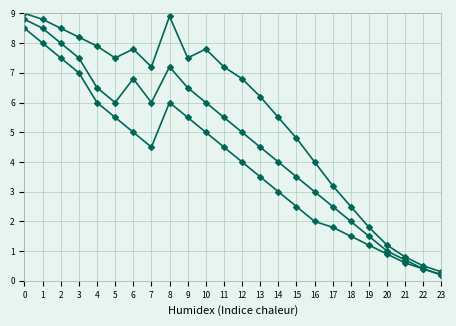

How many categories are shown in the chart?

24